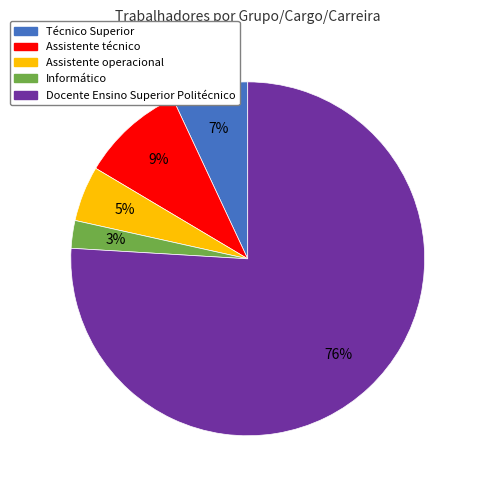

Do Assistente técnico and Assistente operacional together represent more than half of the pie?

No